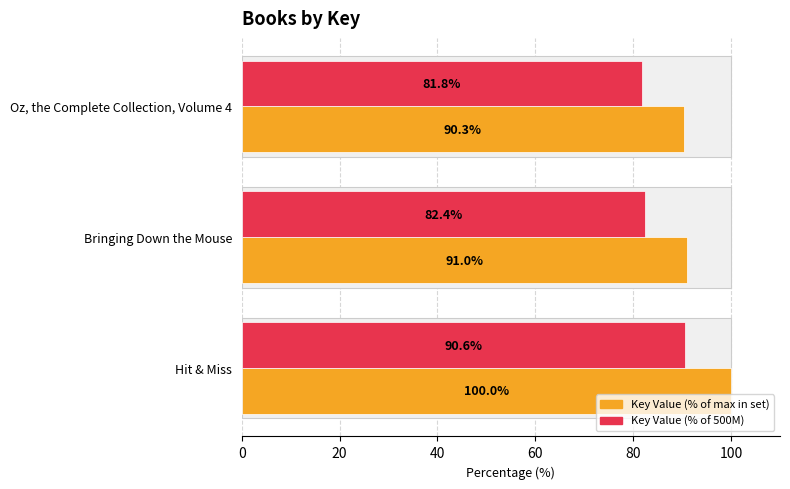

The Key Value series shows 62.4 at Oz, the Complete Collection, Volume 4. True or false?

False